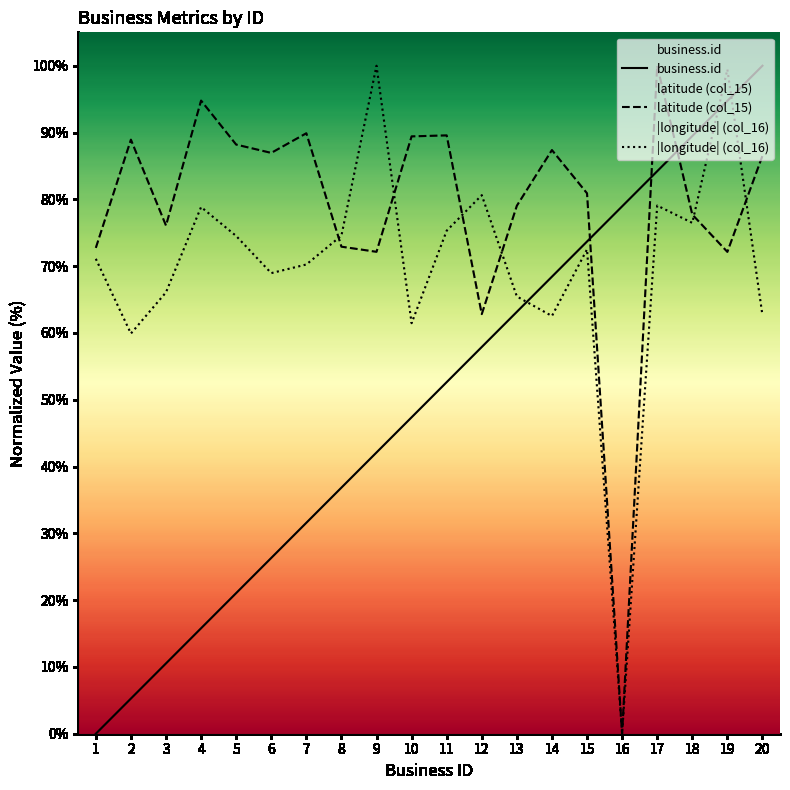

What is the difference between the second highest and minimum values in the |longitude| (col_16) series?

99.5